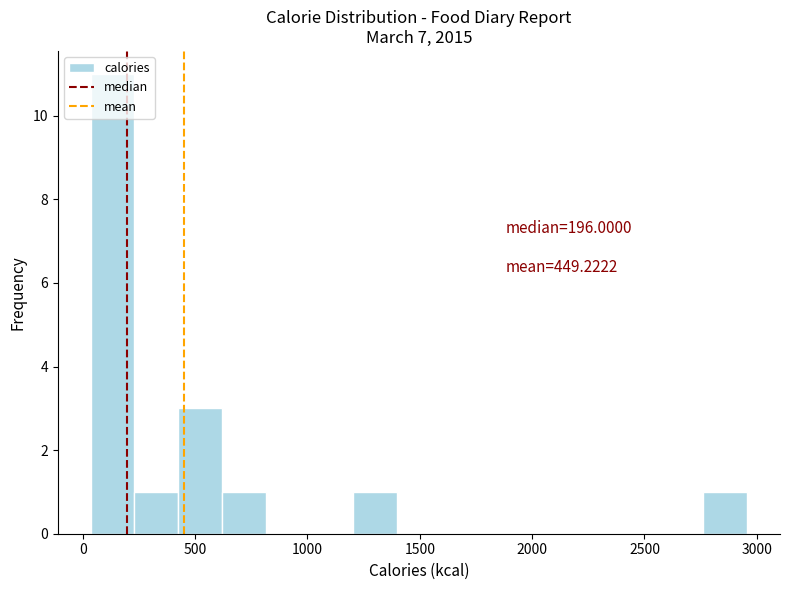

Around what value on the x-axis is the tallest bar? Give the approximate position of its centre, as read against the axis.

150